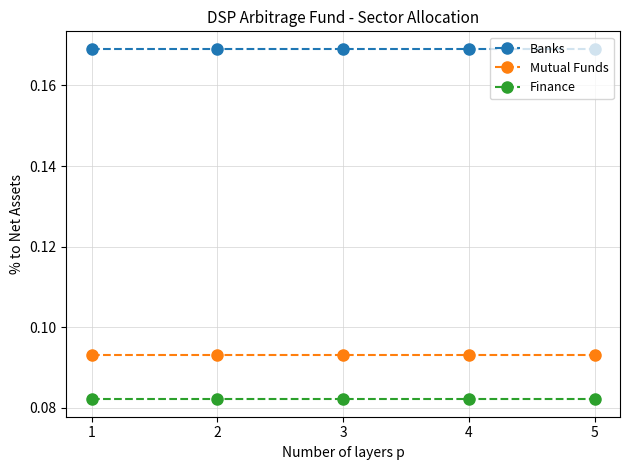

True or false: Banks and Finance intersect in this chart.

False